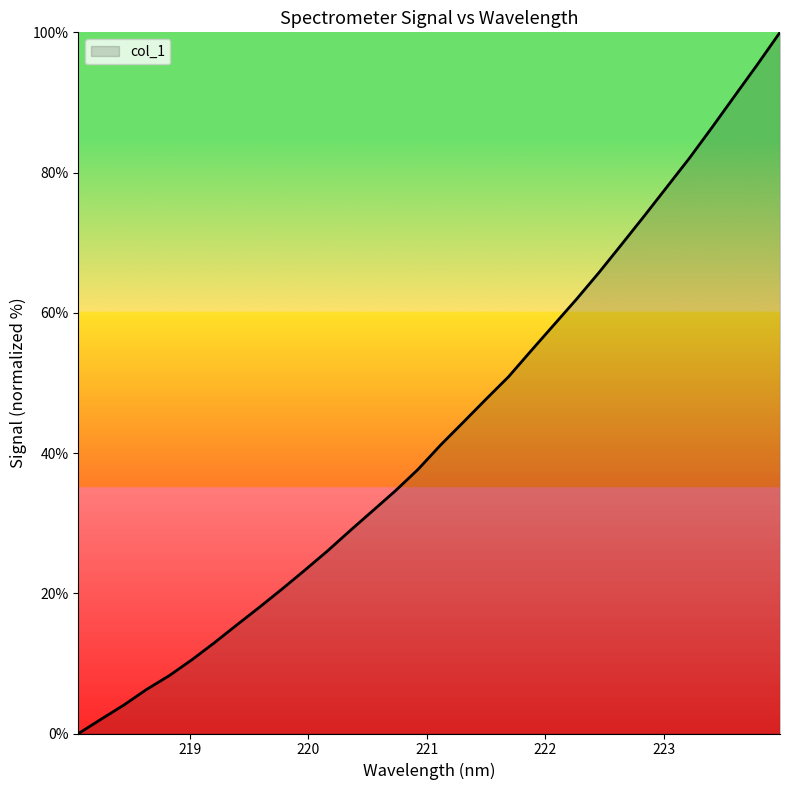

What is the difference between the maximum and minimum values?

100.0